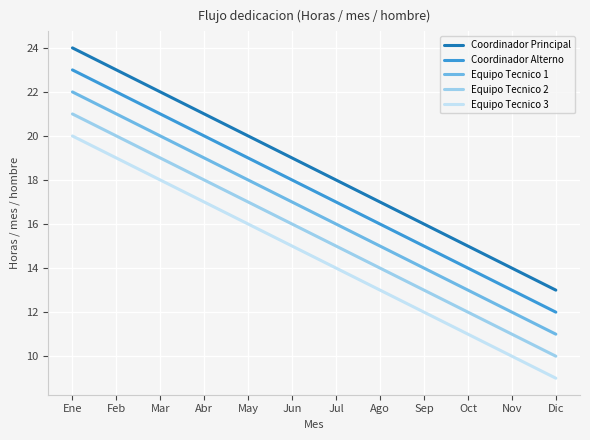

What is the total value across all series at Ago?

75